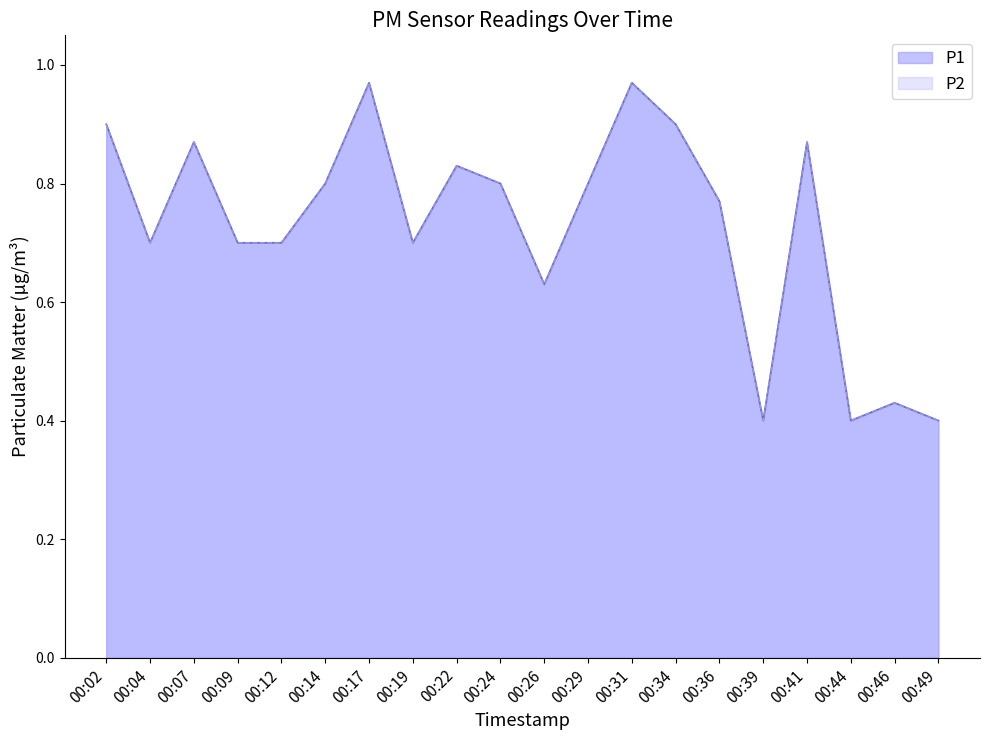

What is the value of the P2 point at the 7th from the left?

1.0